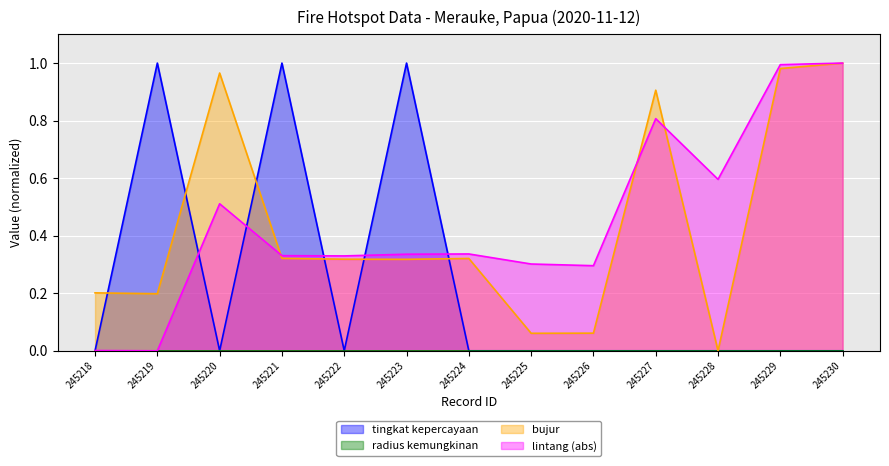

What is the sum of the bujur values at 245221 and 245228?

0.3